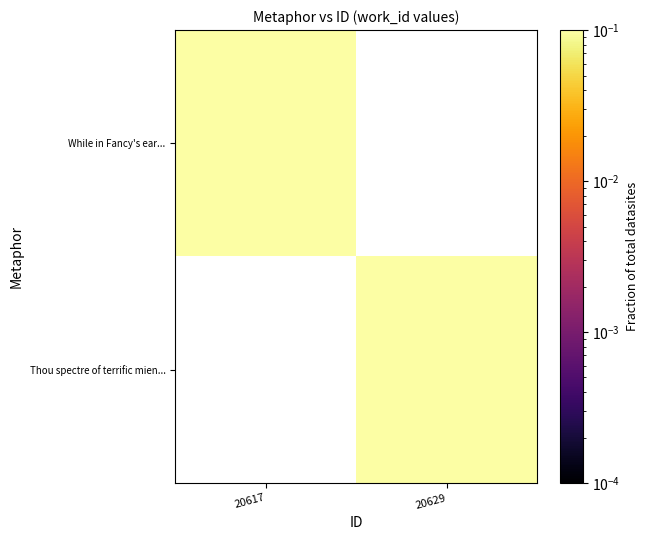

Count the number of categories in the chart.

2